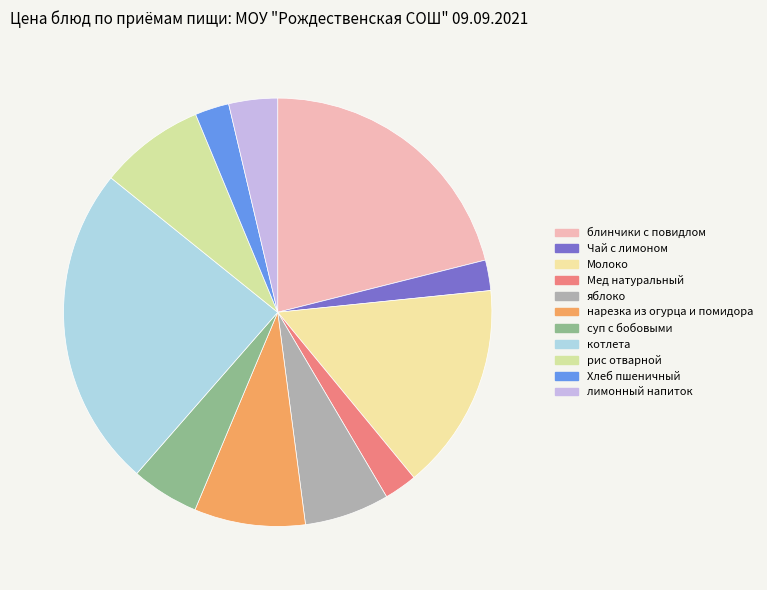

Is it true that суп с бобовыми is 20% of the pie?

False